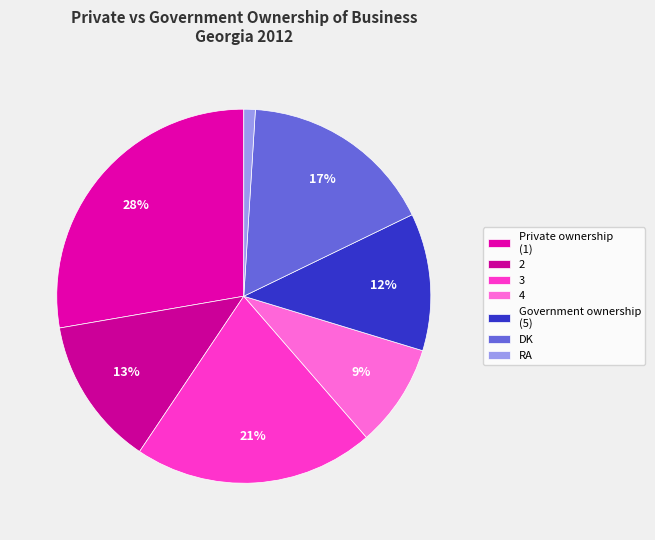

Rank the categories by value from highest to lowest.

Private ownership (1), 3, DK, 2, Government ownership (5), 4, RA